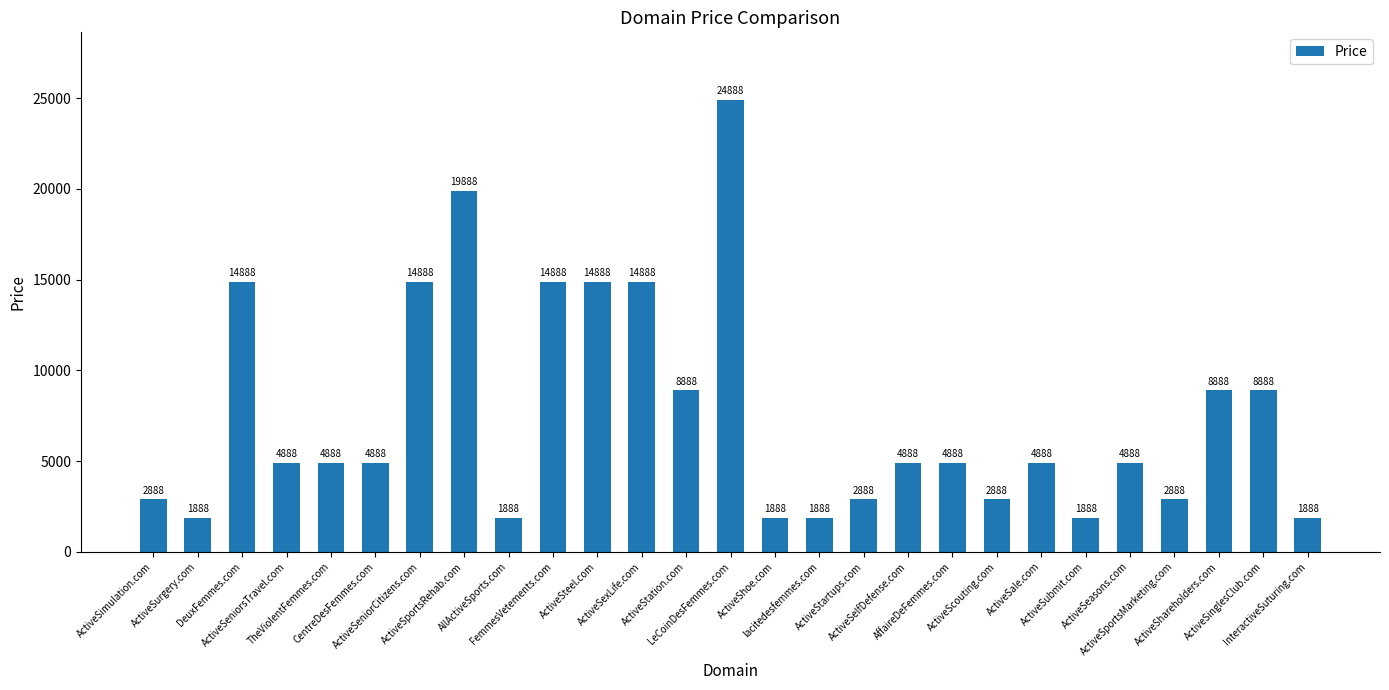

True or false: the data shows 1888 at ActiveSubmit.com.

True